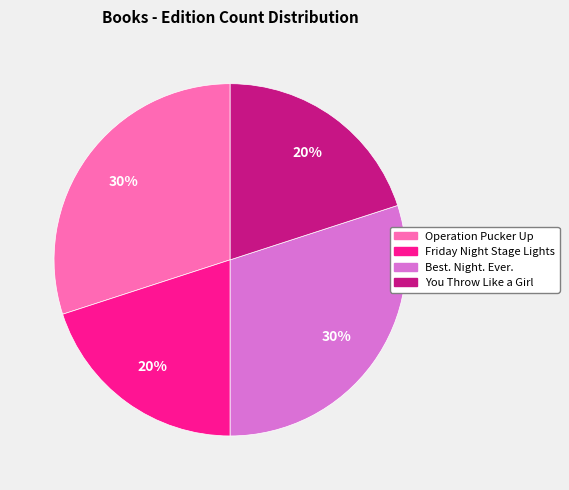

Do Best. Night. Ever. and Operation Pucker Up together represent more than half of the pie?

Yes